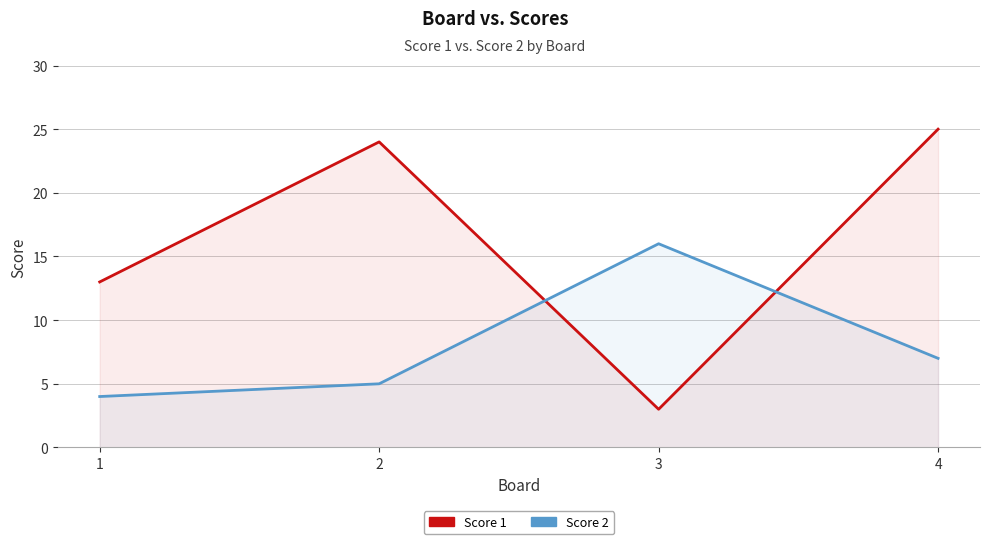

At which category is the sum across all series the highest?

4